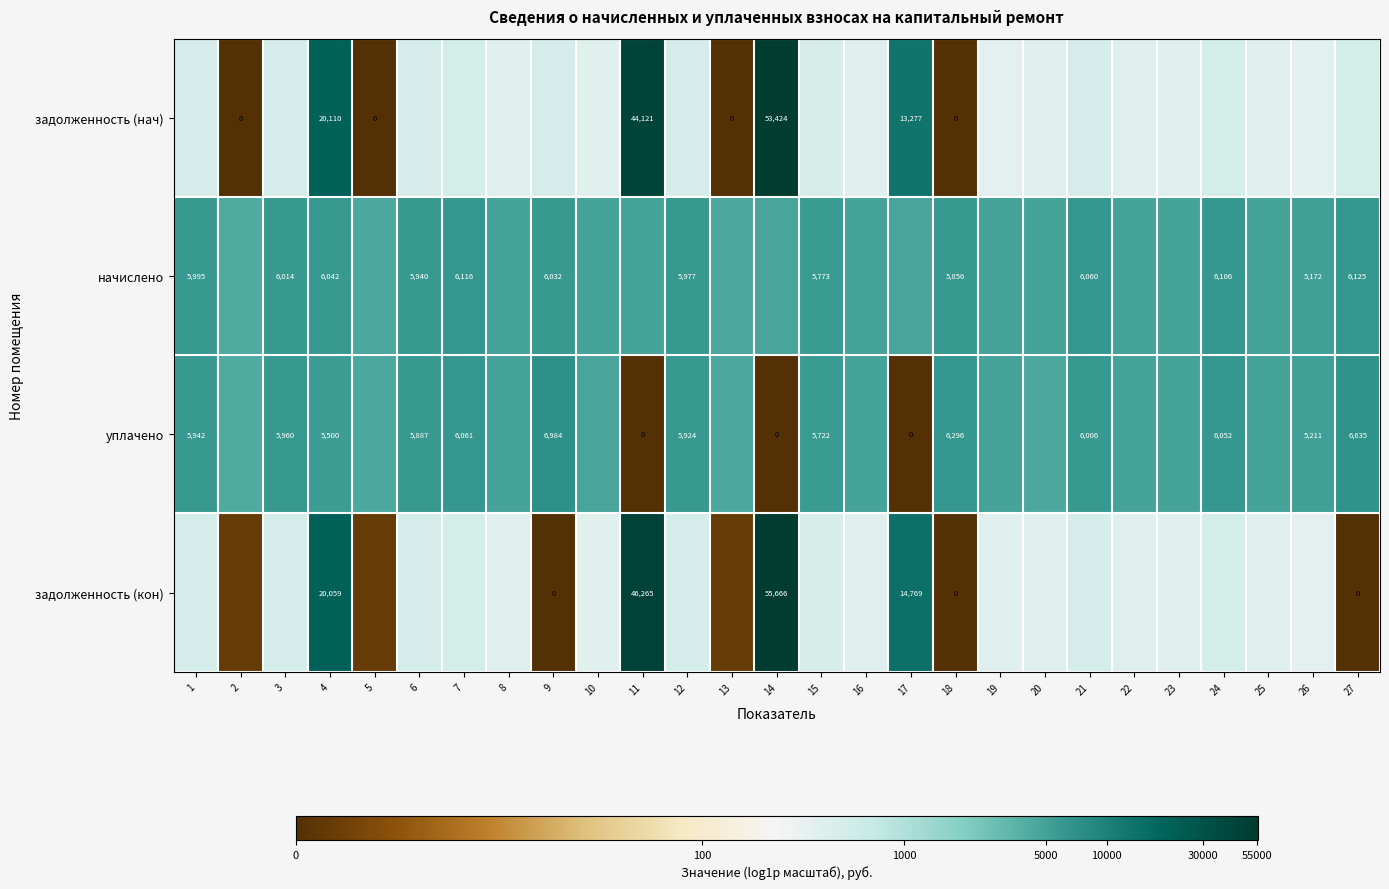

At 4, list the series in order from smallest to largest.

уплачено, начислено, задолженность (кон), задолженность (нач)